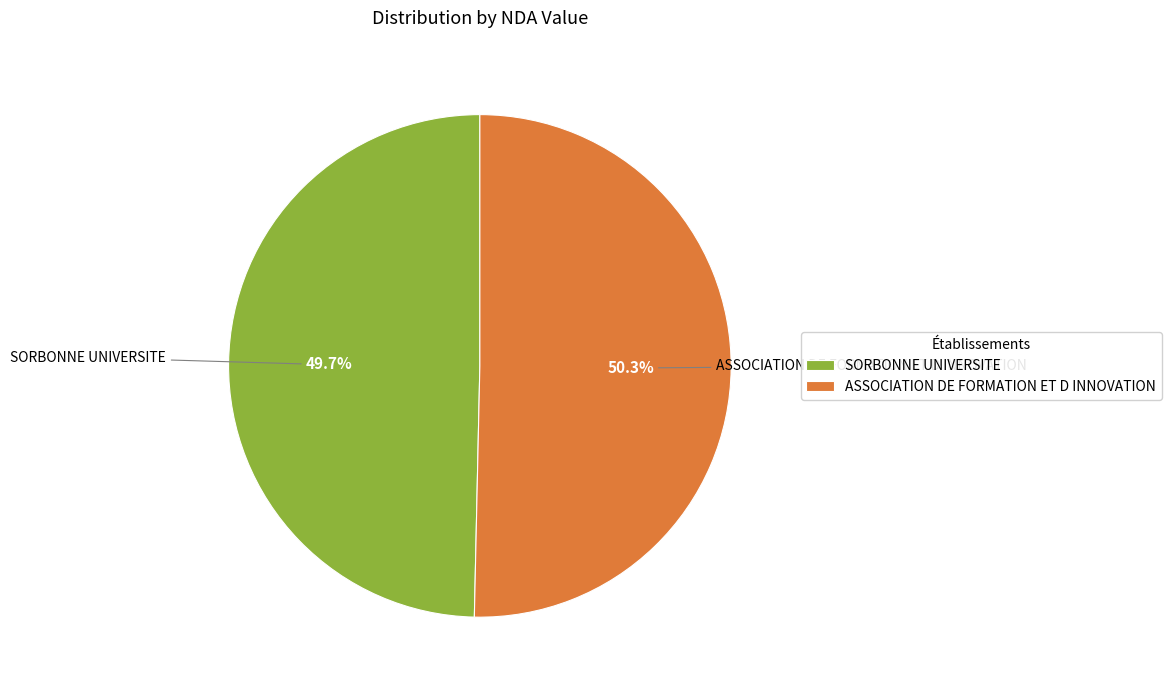

Combined, what portion of the pie is ASSOCIATION DE FORMATION ET D INNOVATION and SORBONNE UNIVERSITE?

100.0%